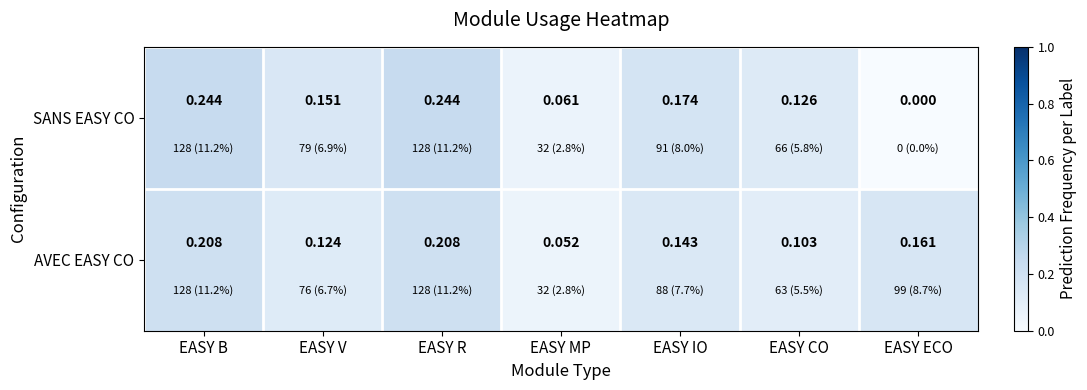

Where is SANS EASY CO nearest to the value 0?

EASY ECO